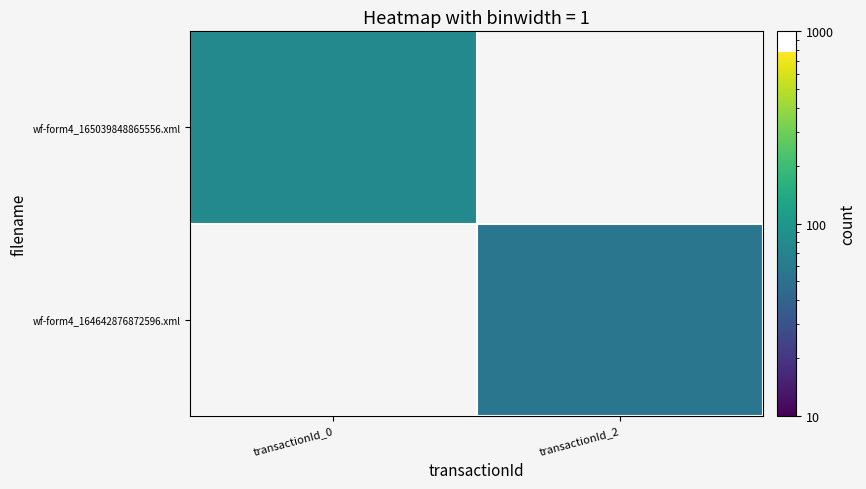

Which series has the widest spread of values?

wf-form4_165039848865556.xml